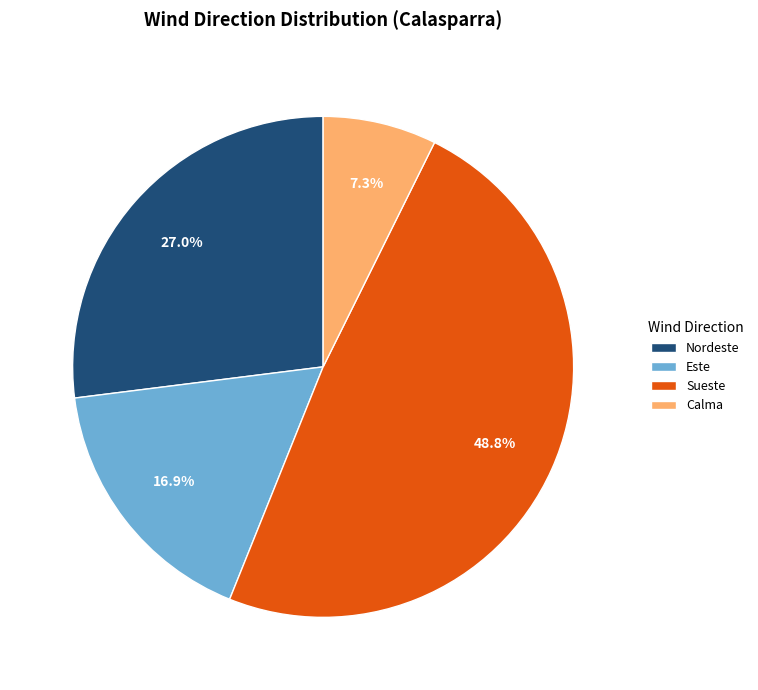

To the nearest percent, what is the difference between the Sueste and Nordeste slice percentages?

22%